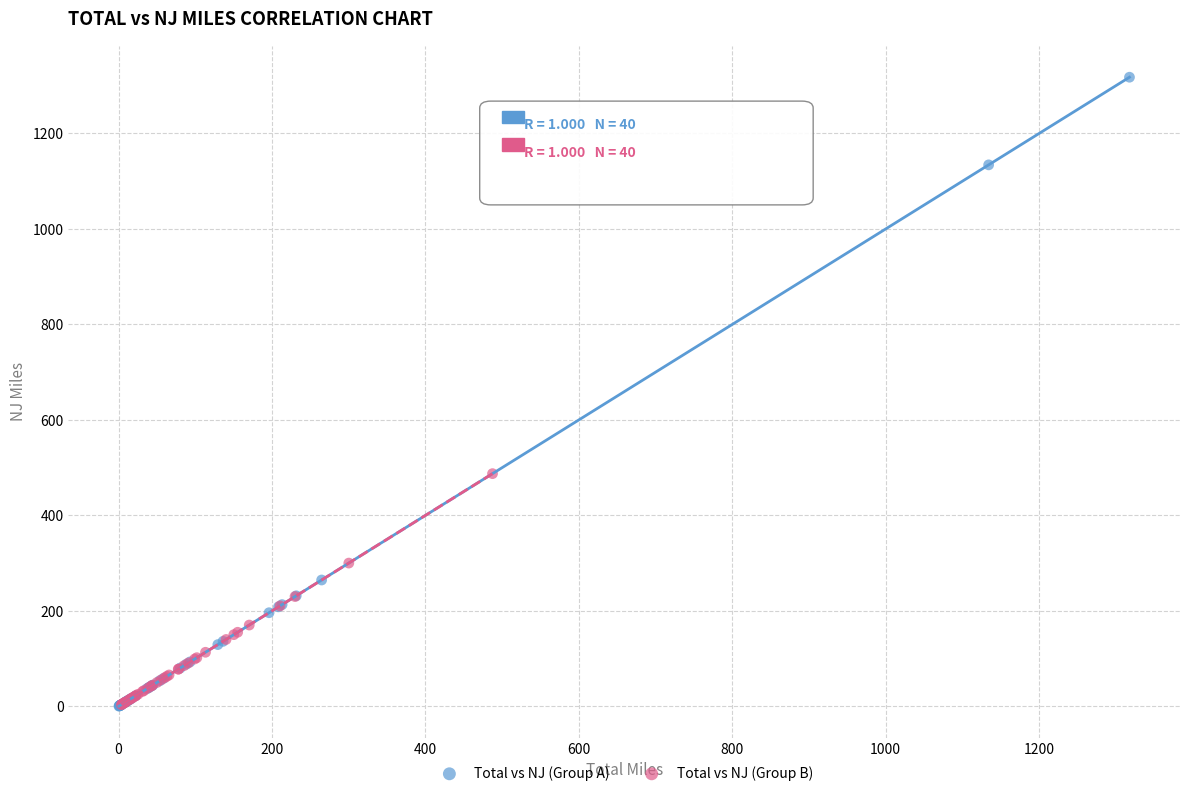

Which series has the largest Y range (max minus min)?

Total vs NJ (Group A)